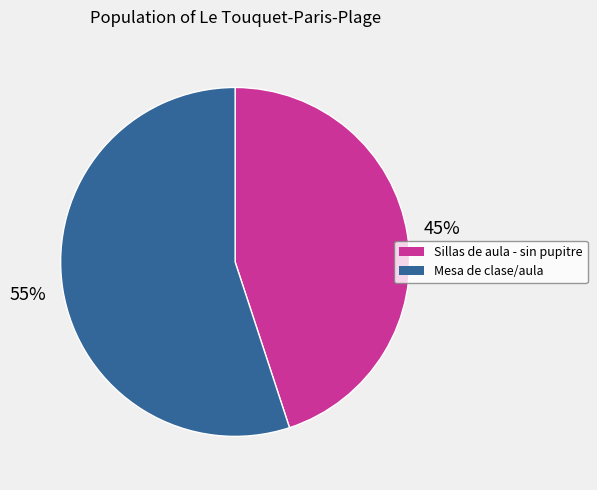

Does Sillas de aula - sin pupitre represent more than half of the total?

No